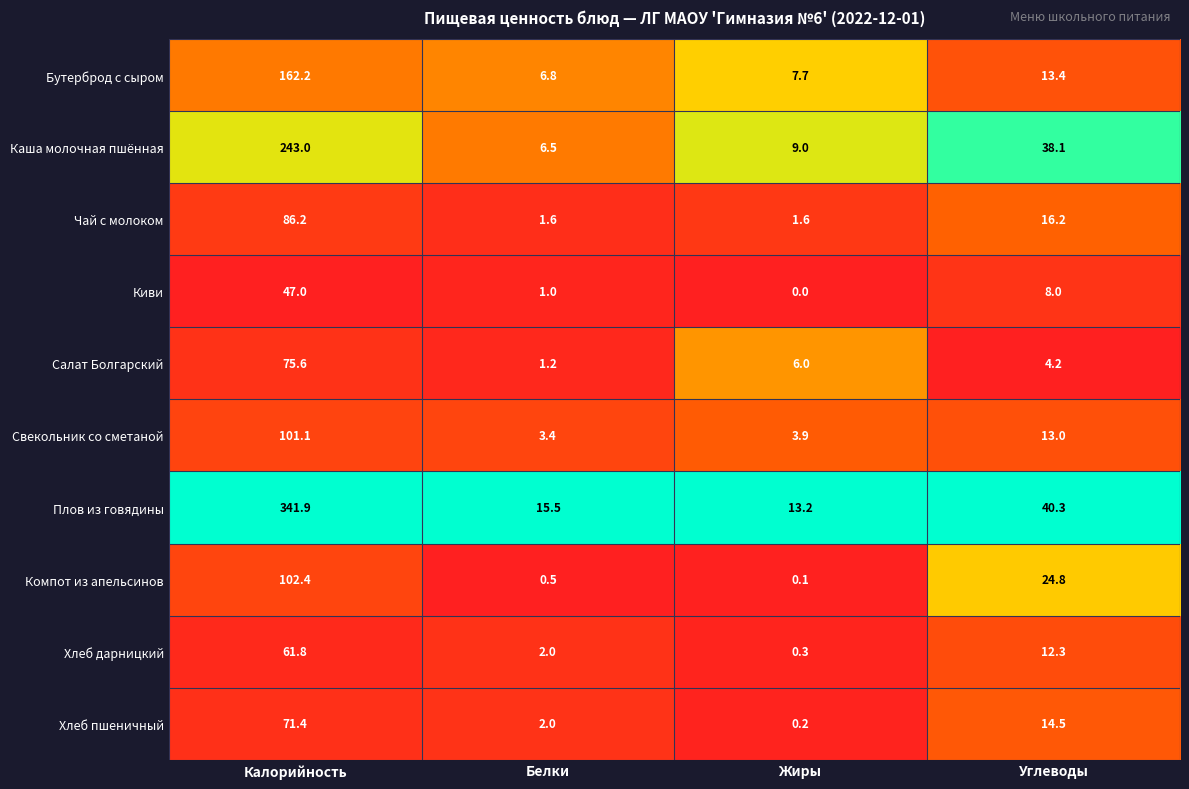

What is the approximate value of Компот из апельсинов at Углеводы?

24.8